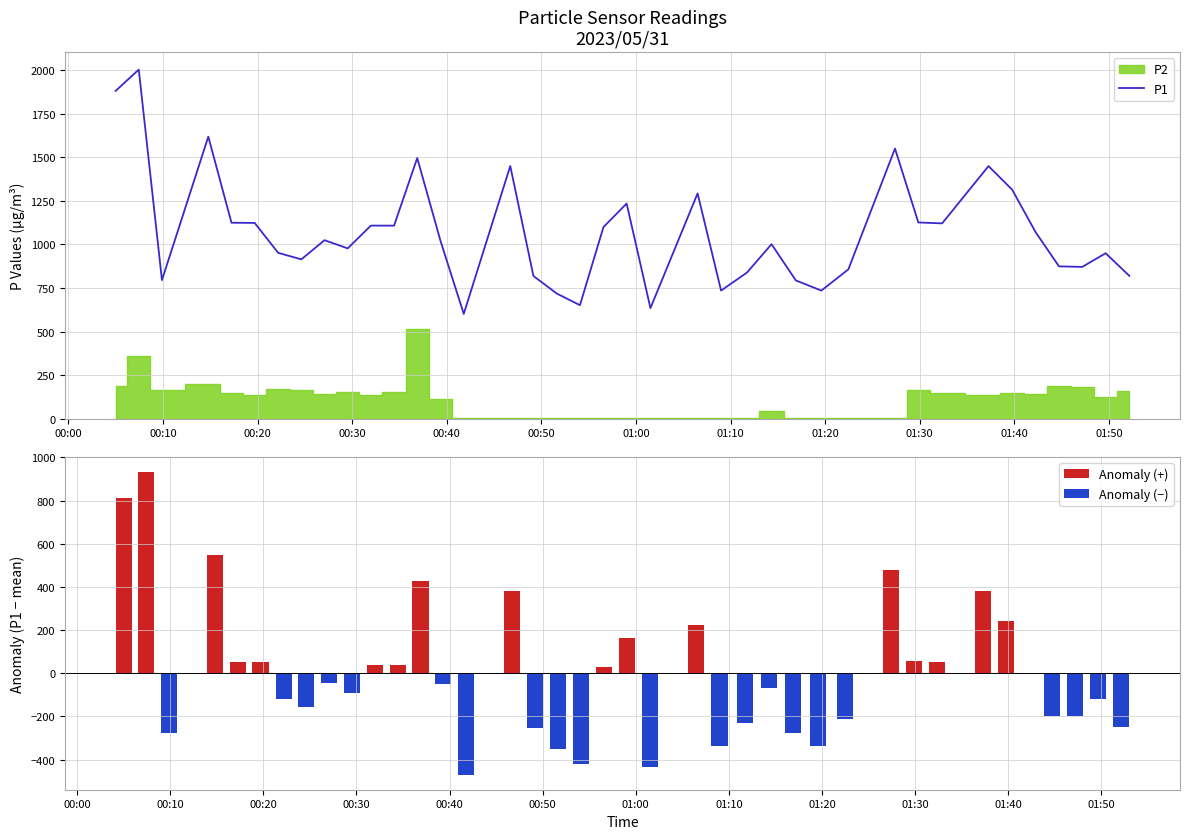

True or false: the data shows 718.0 at 2023/05/31 00:51:38.

True